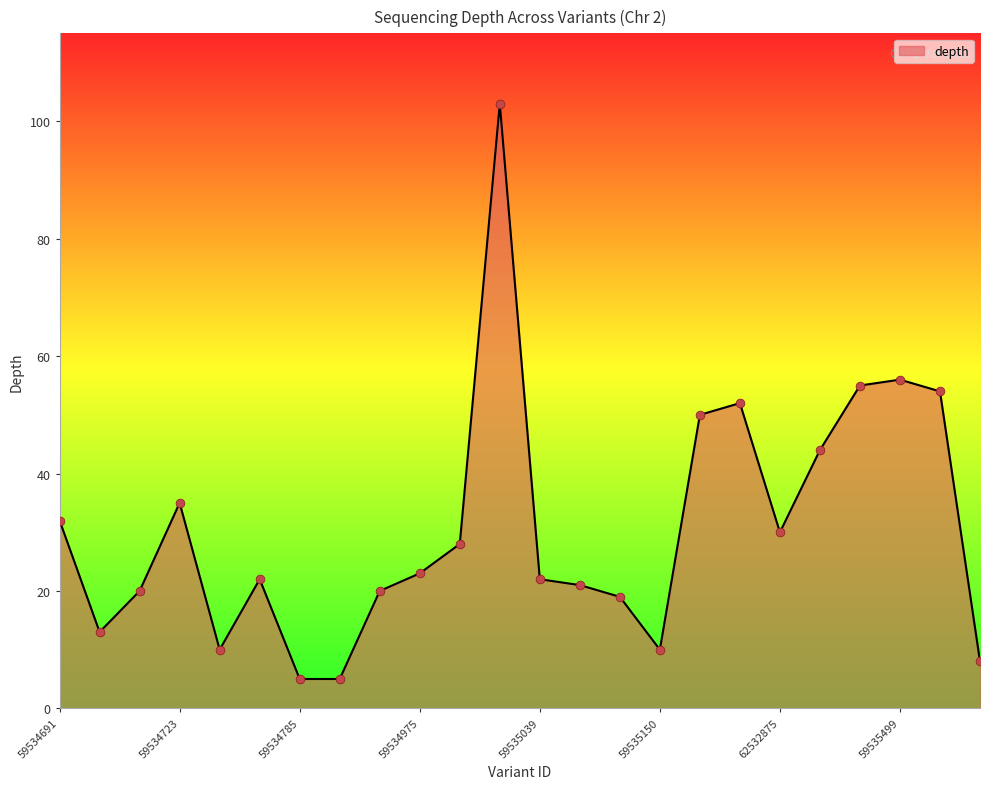

What is the minimum value shown in the chart?

5